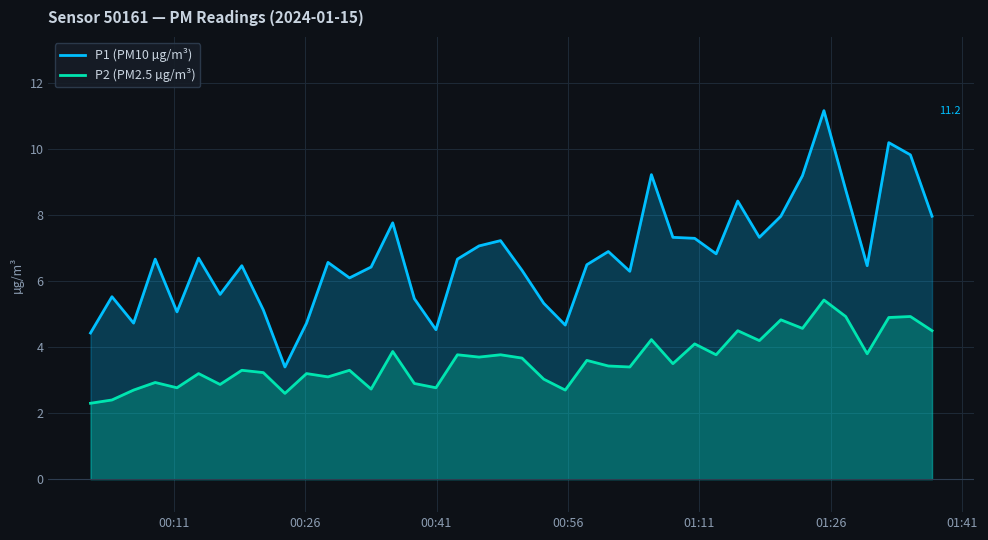

How many interior local valleys does the P2 (PM2.5 µg/m³) series have?

14